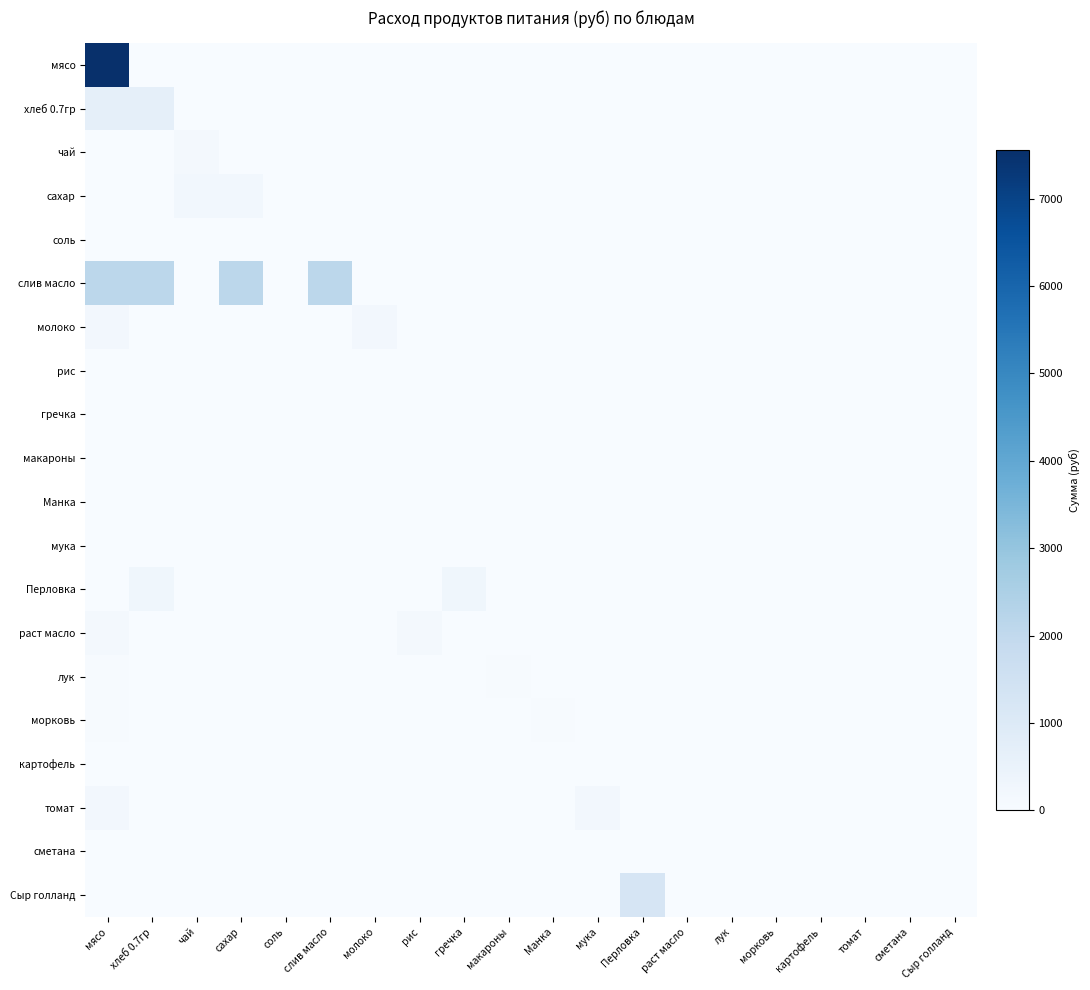

How many data points does each series have?

20